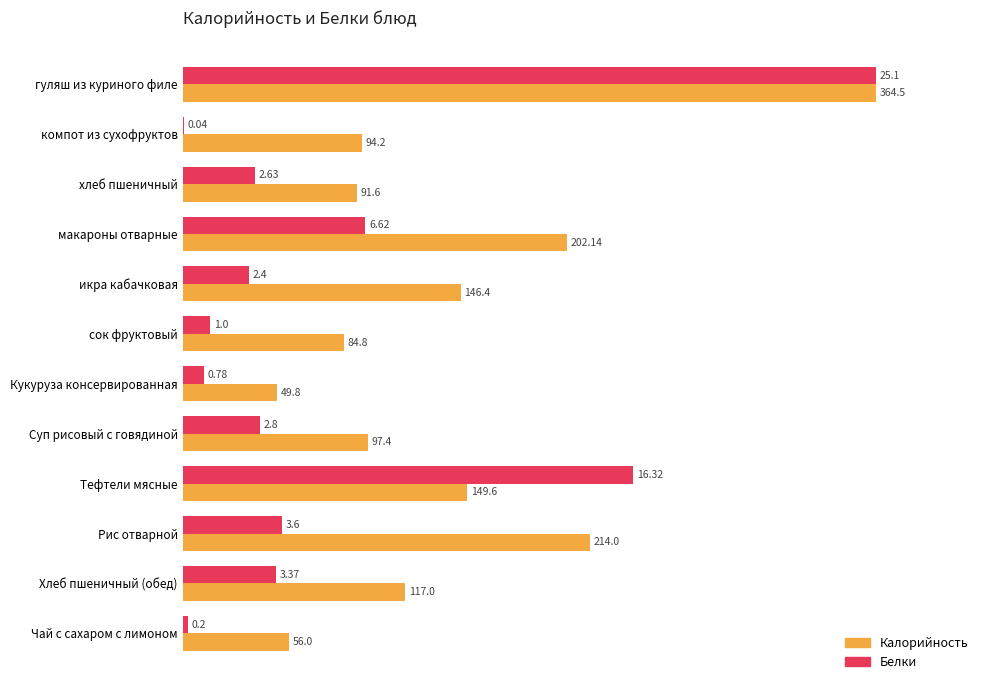

What are all the series names shown in the legend?

Калорийность, Белки